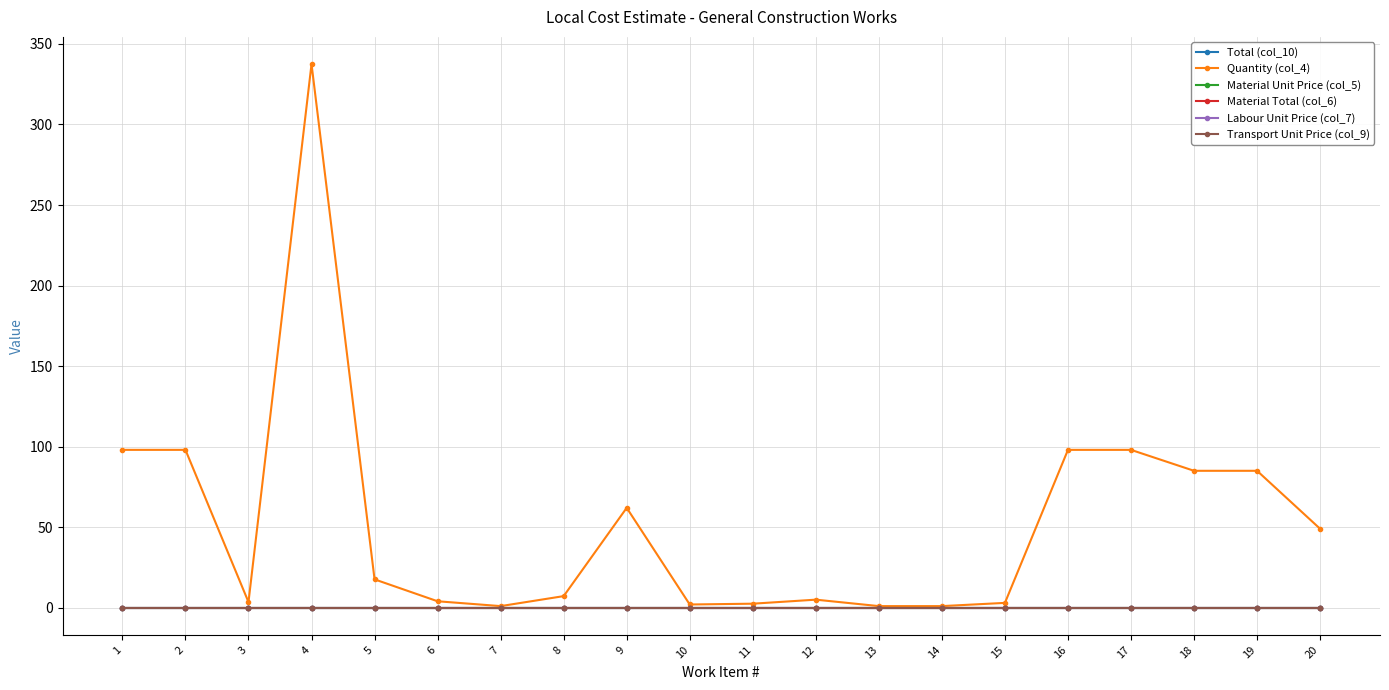

Does the chart have visible grid lines?

Yes